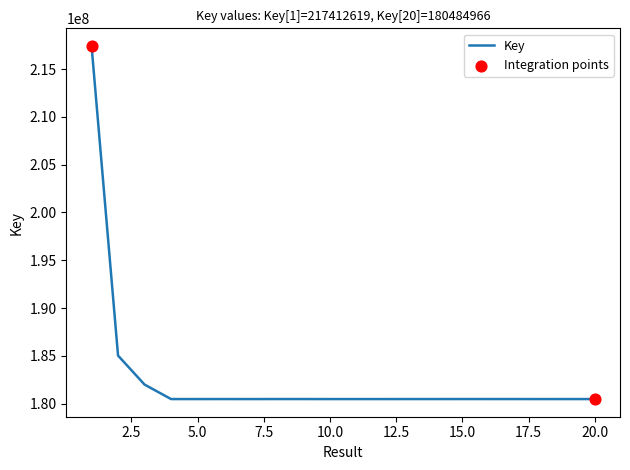

What is the maximum value shown in the chart?

217412619